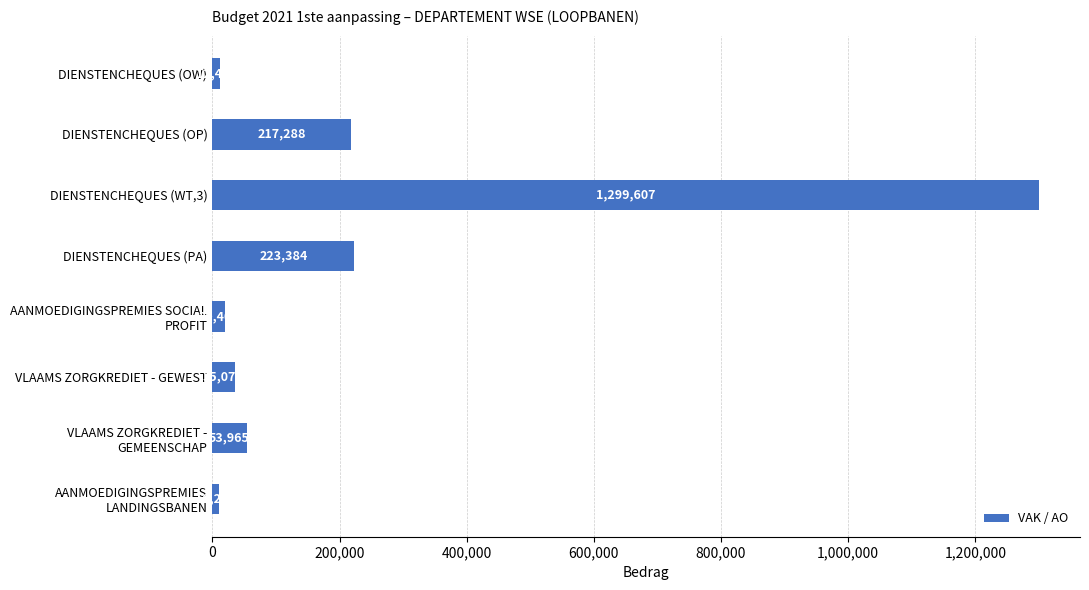

Is it true that the value at DIENSTENCHEQUES (PA) is 223384?

True